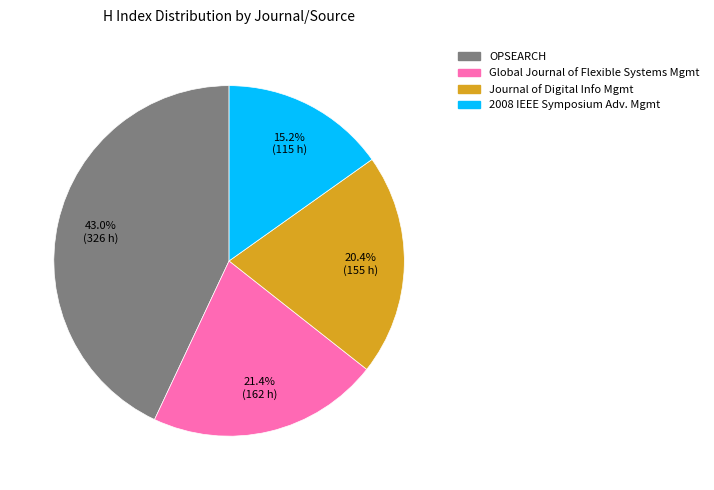

To the nearest percent, what is the average slice percentage?

25%